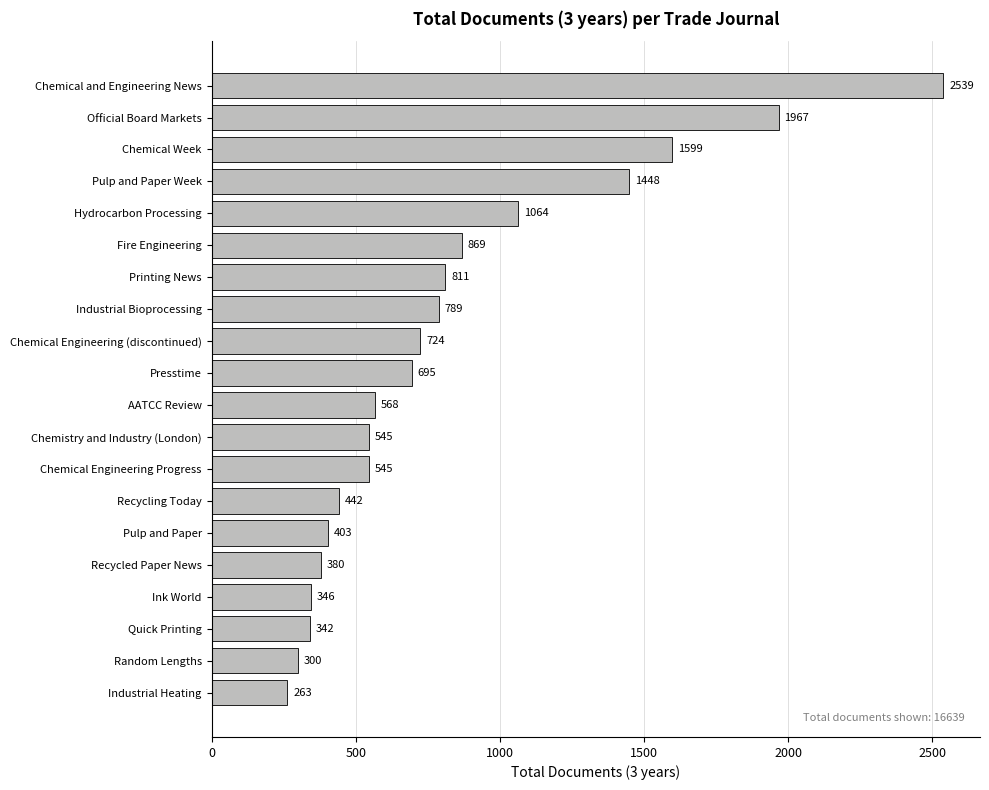

Between Ink World and Hydrocarbon Processing, which is larger?

Hydrocarbon Processing